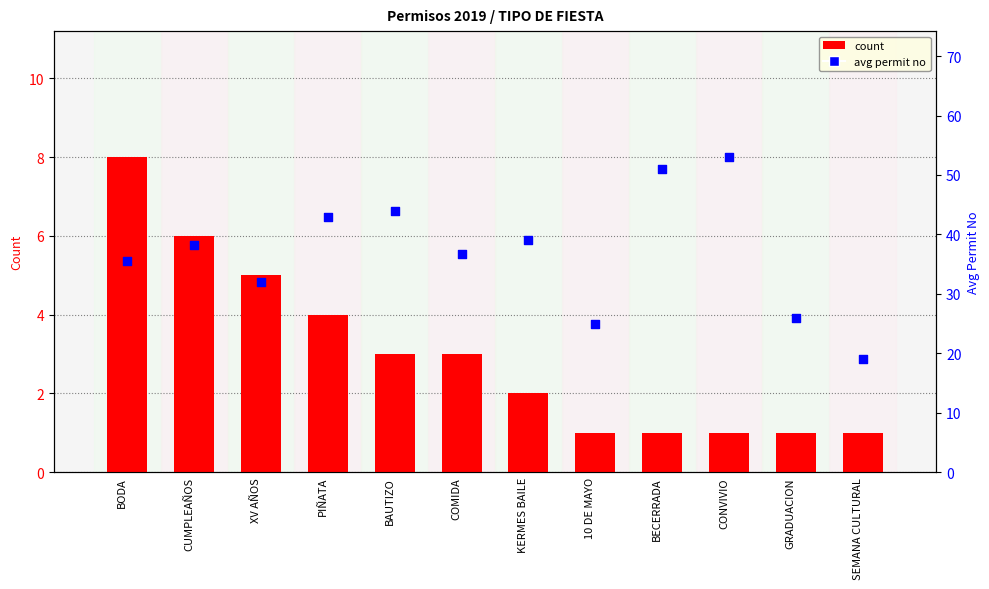

At how many categories does at least one series exceed 46?

2